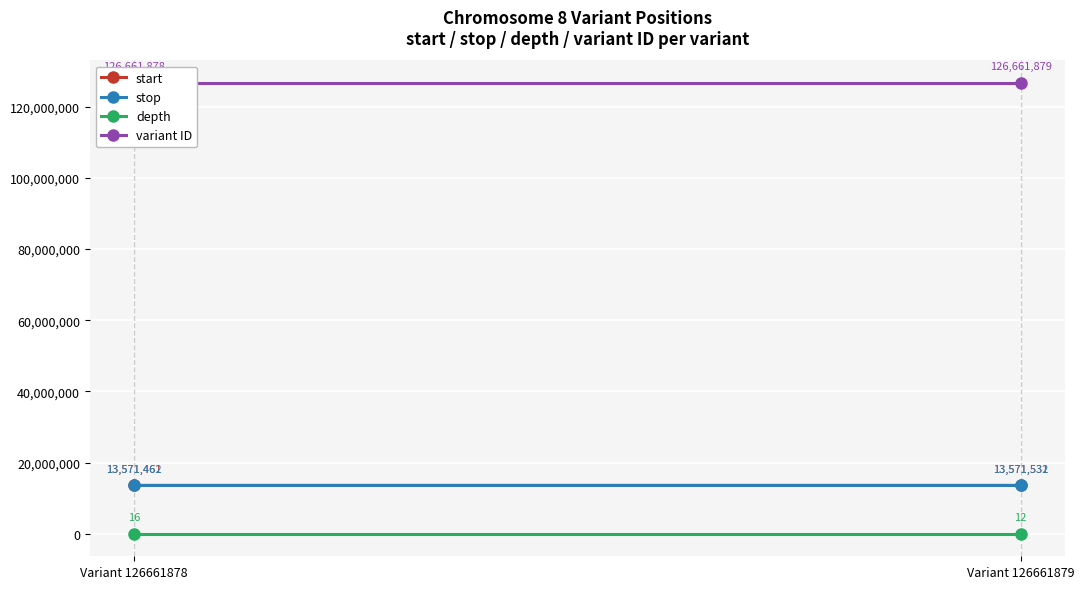

What is the greatest value displayed?

126661879